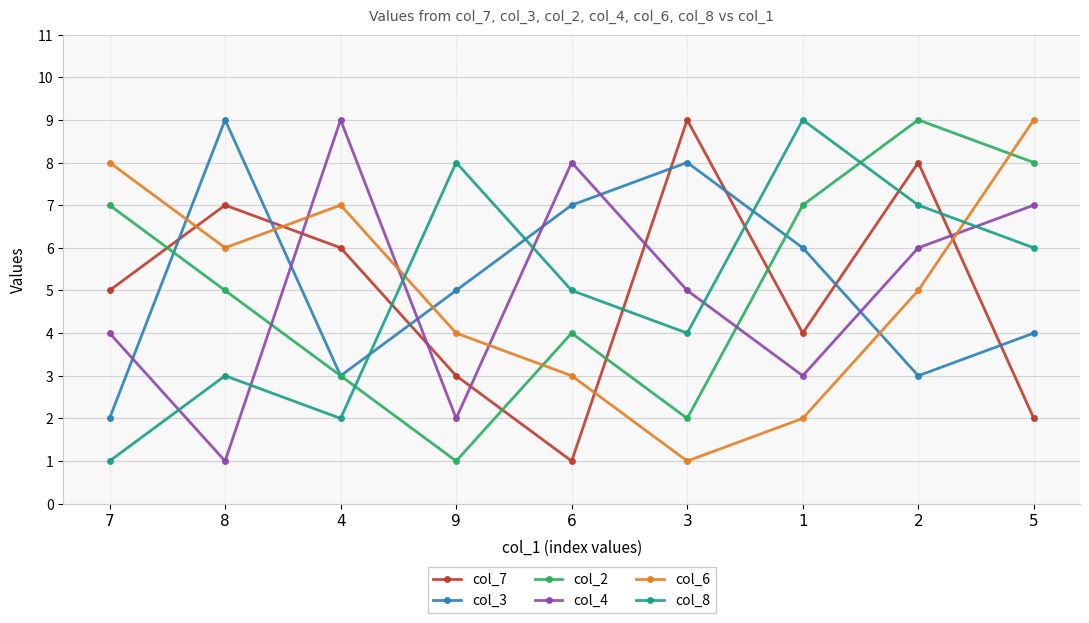

What is the lowest value of the col_4 series?

1